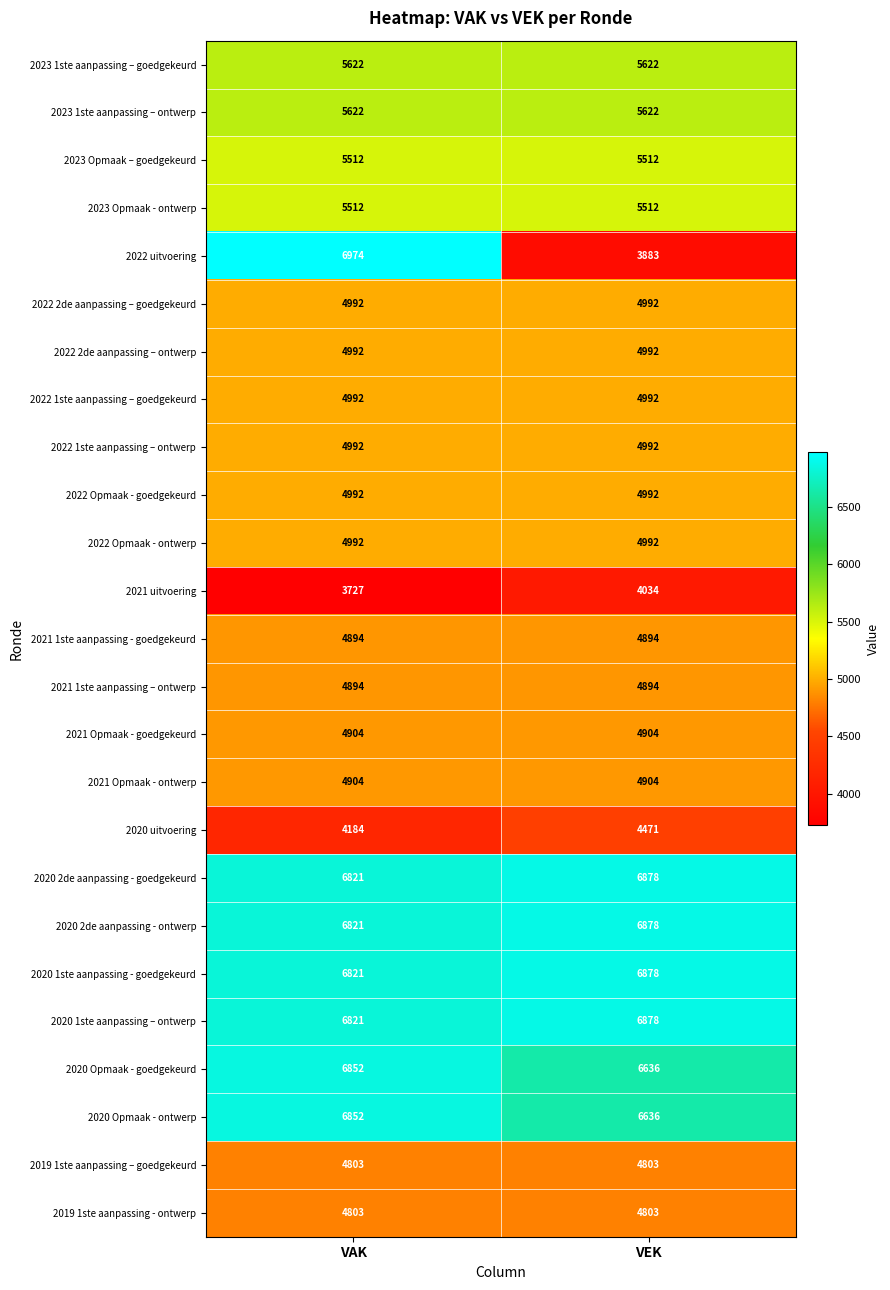

Which category has the lowest value across all series?

VAK